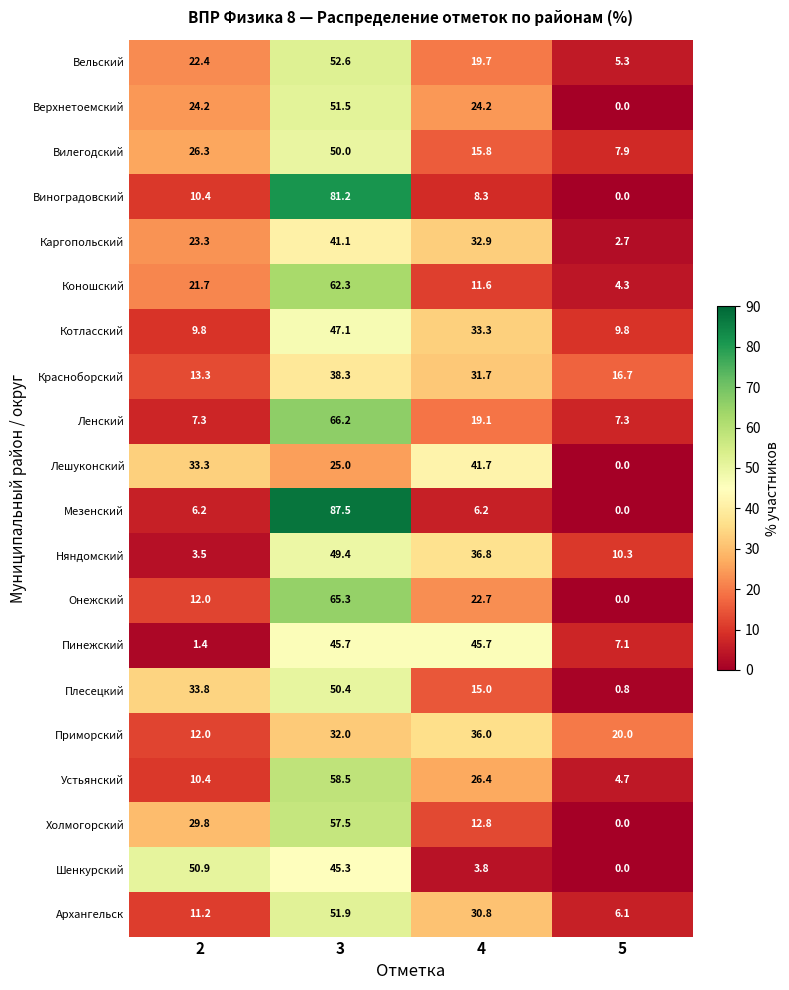

What value does the Плесецкий series have at 3?

50.4